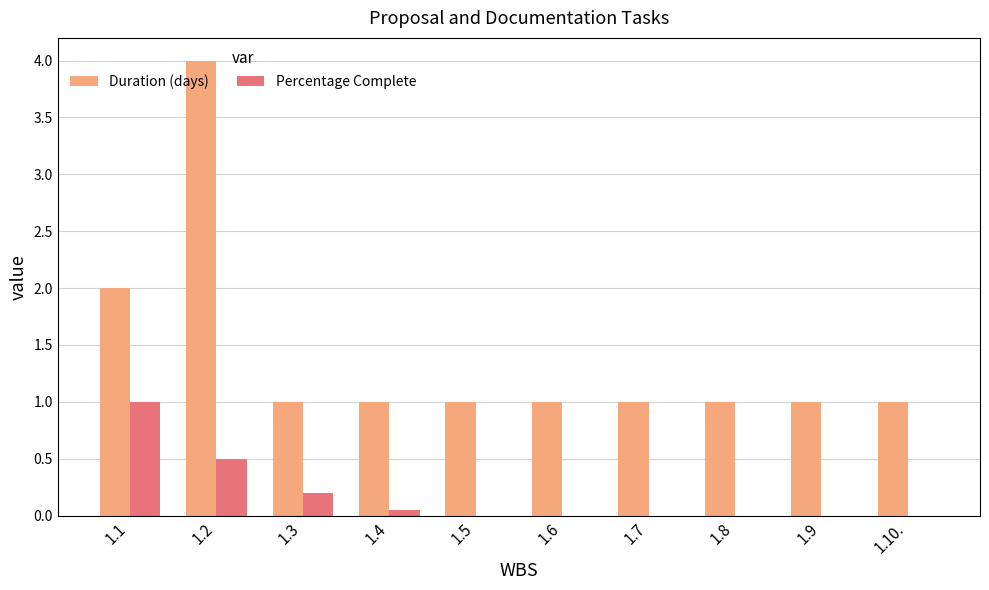

The Duration (days) series shows 1.8 at 1.9. True or false?

False